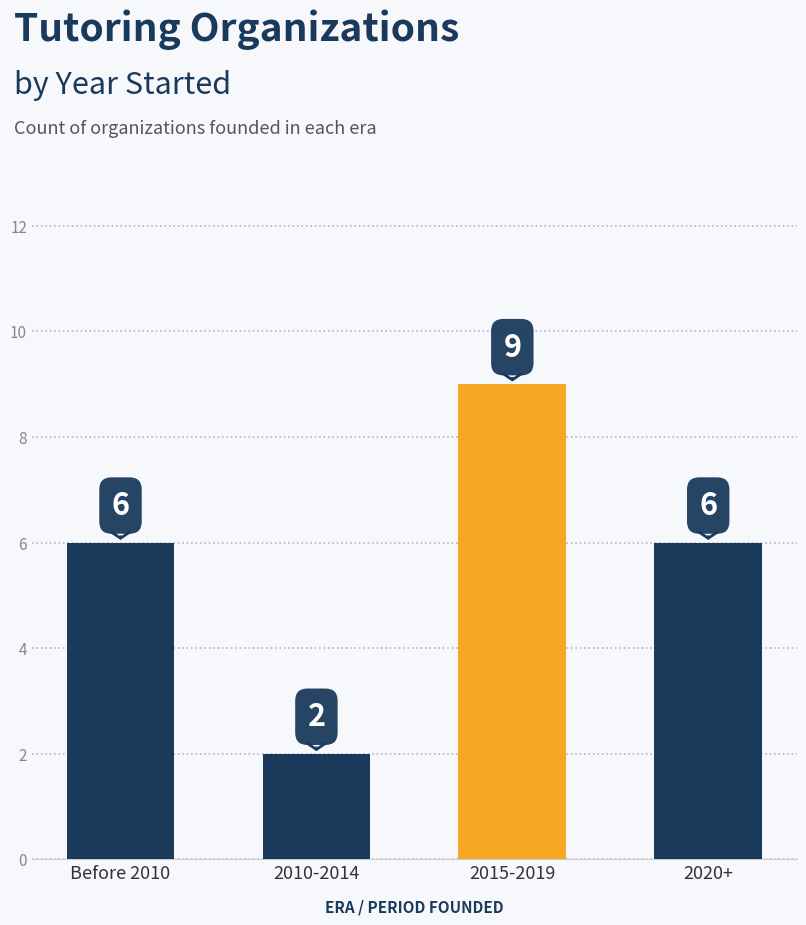

How many values are between 6 and 9?

3